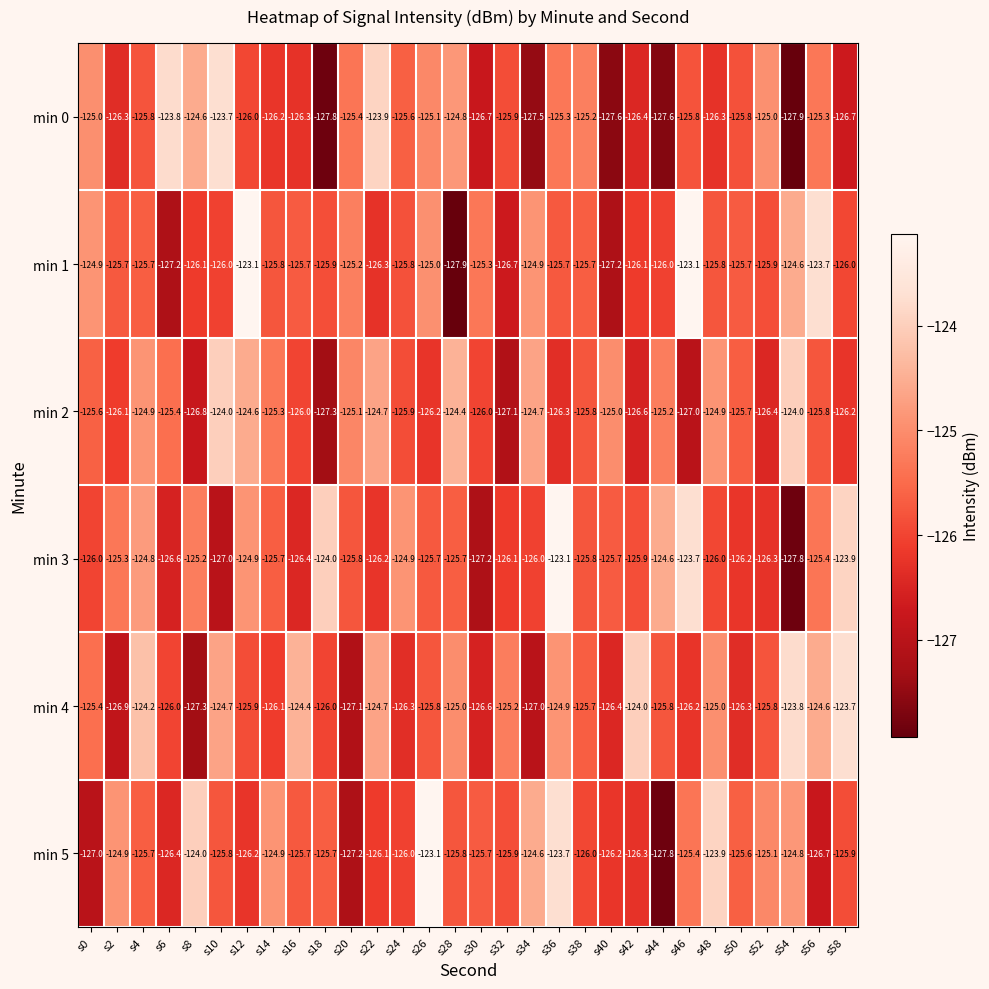

At which category is the sum across all series the highest?

s36